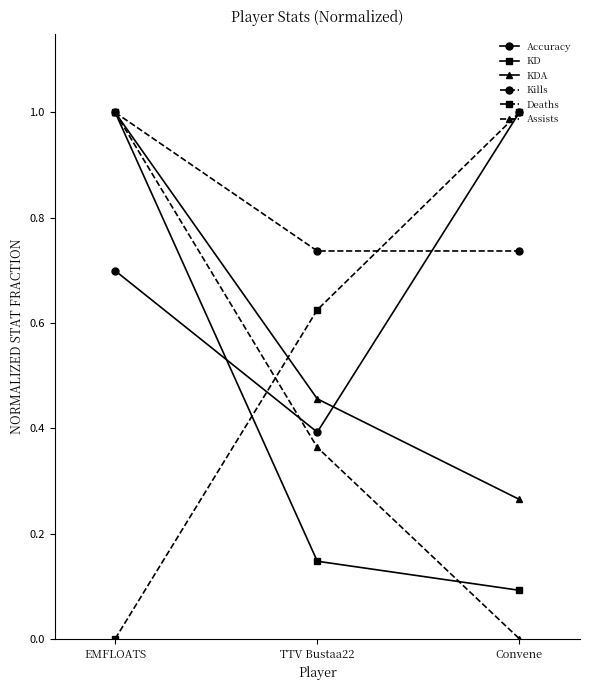

Is it true that KDA equals 0.4 at Convene?

False